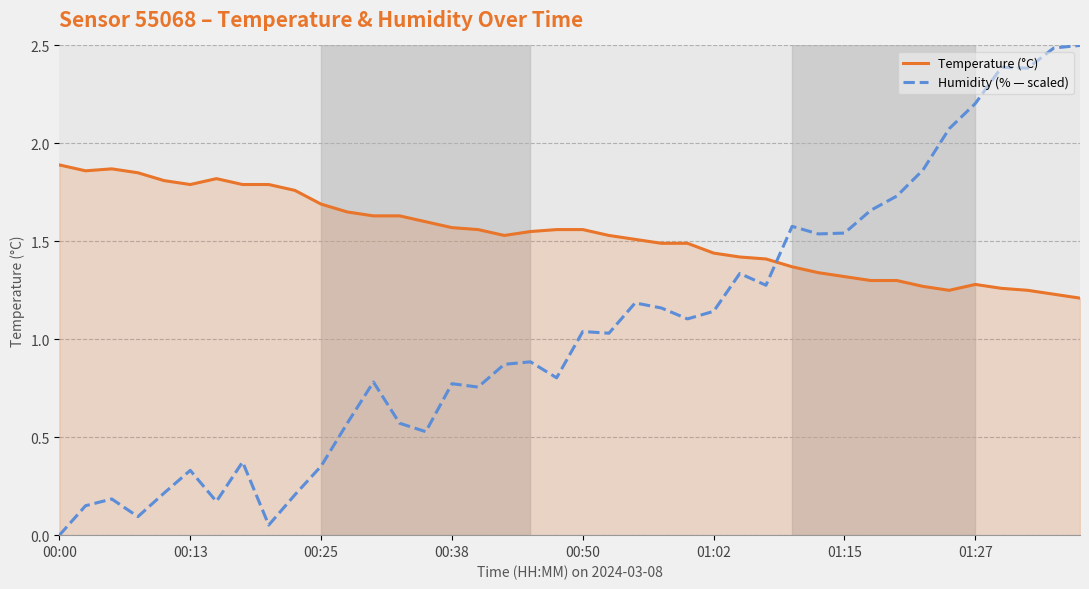

Which series has the widest spread of values?

Humidity (% — scaled)